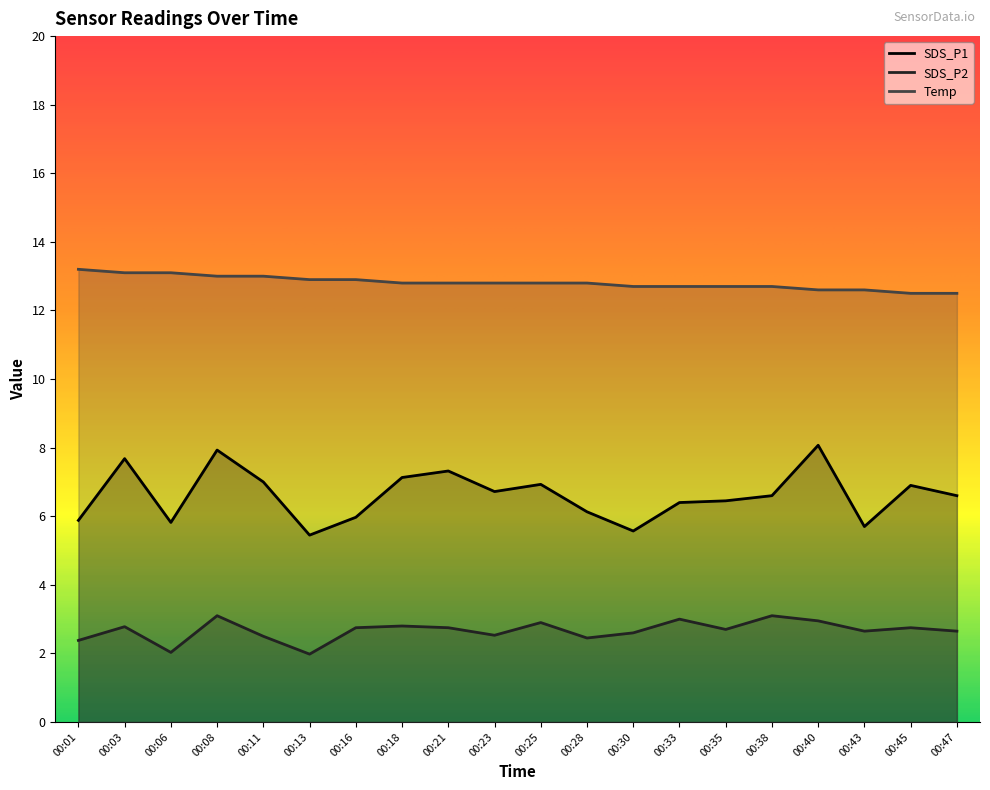

True or false: Temp and SDS_P2 cross at least once.

False